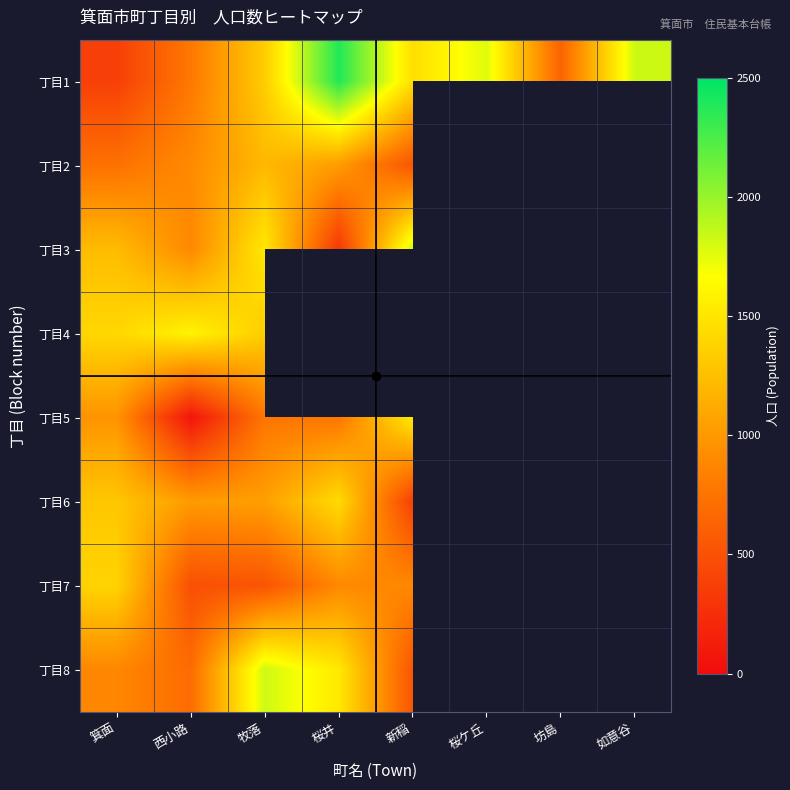

Which series has the largest range (max minus min)?

丁目1